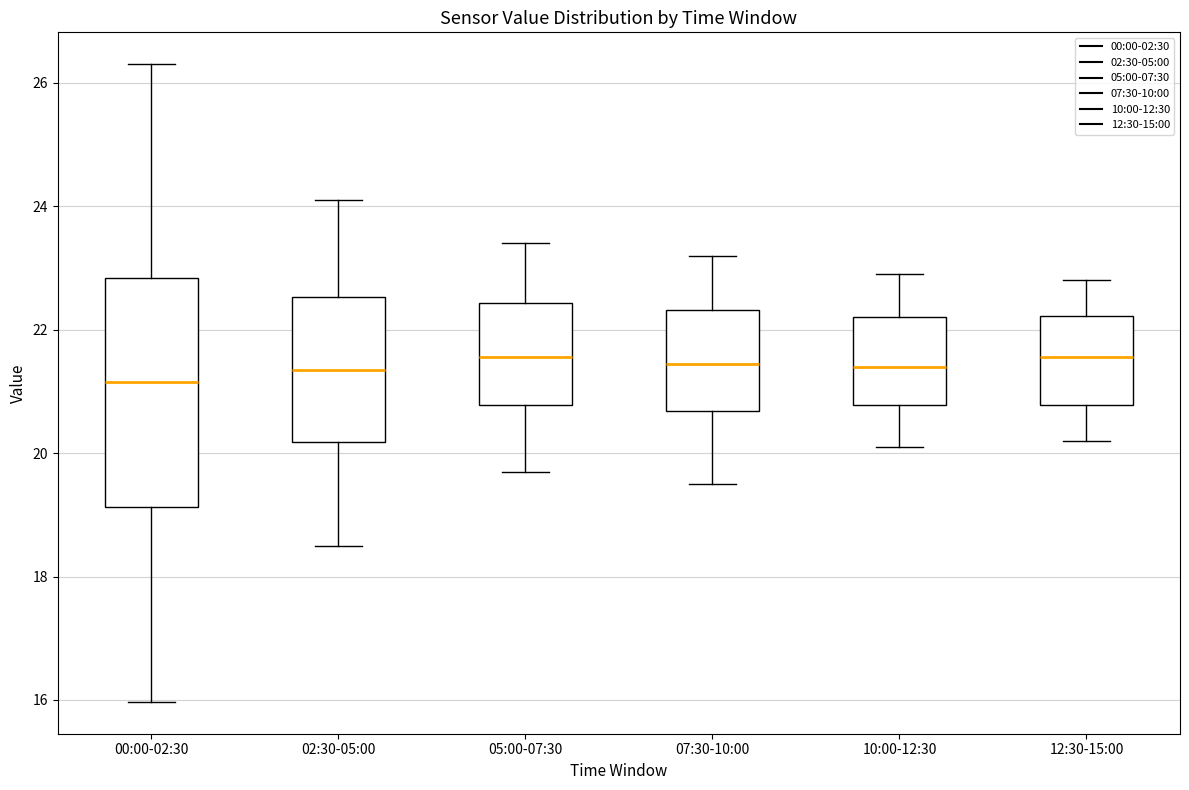

Which box's median line is the lowest?

00:00-02:30